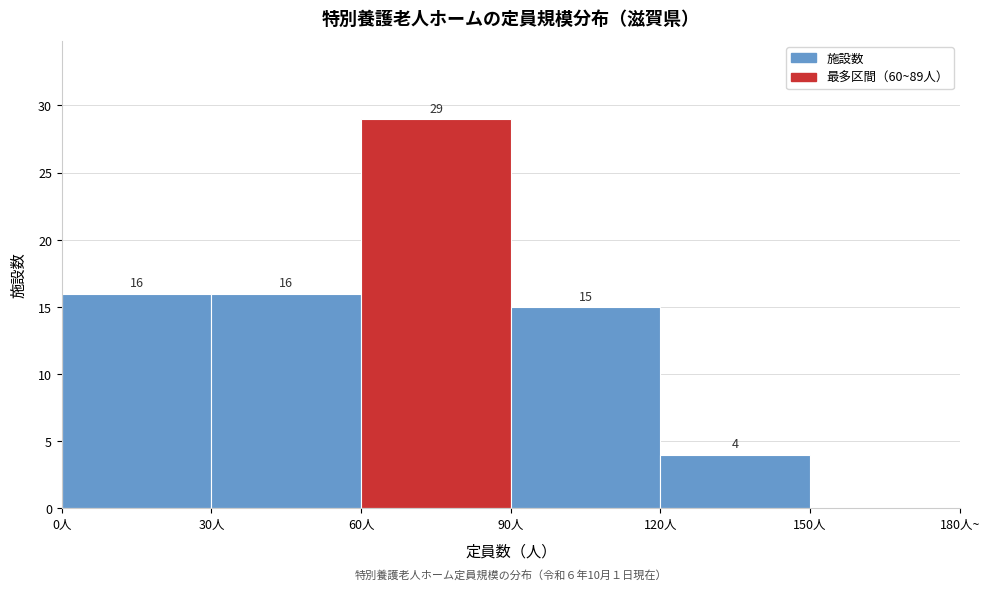

Reading left to right, transcribe all the data shown in this chart.

0人=16	30人=16	60人=29	90人=15	120人=4	150人=0